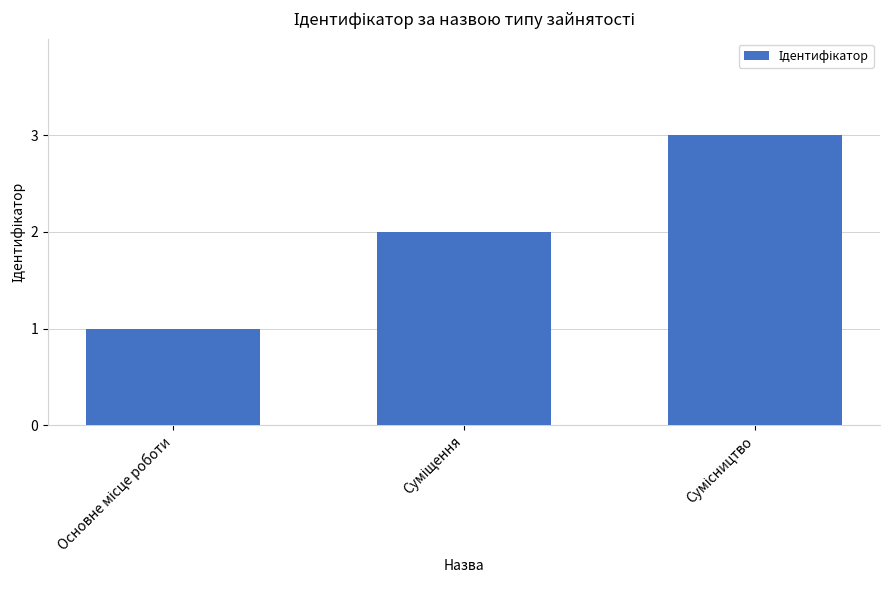

What is the average value?

2